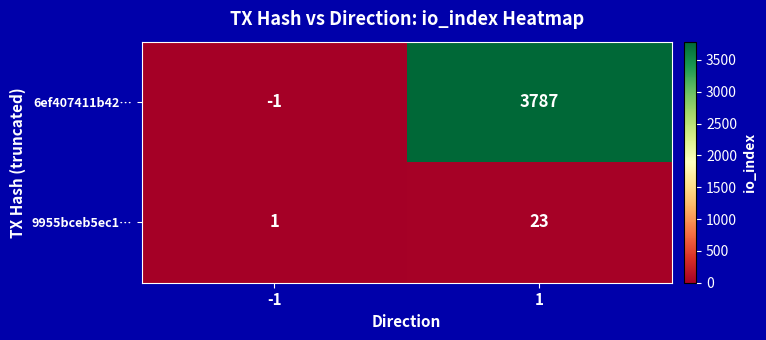

At which category does the chart reach its peak across all series?

1